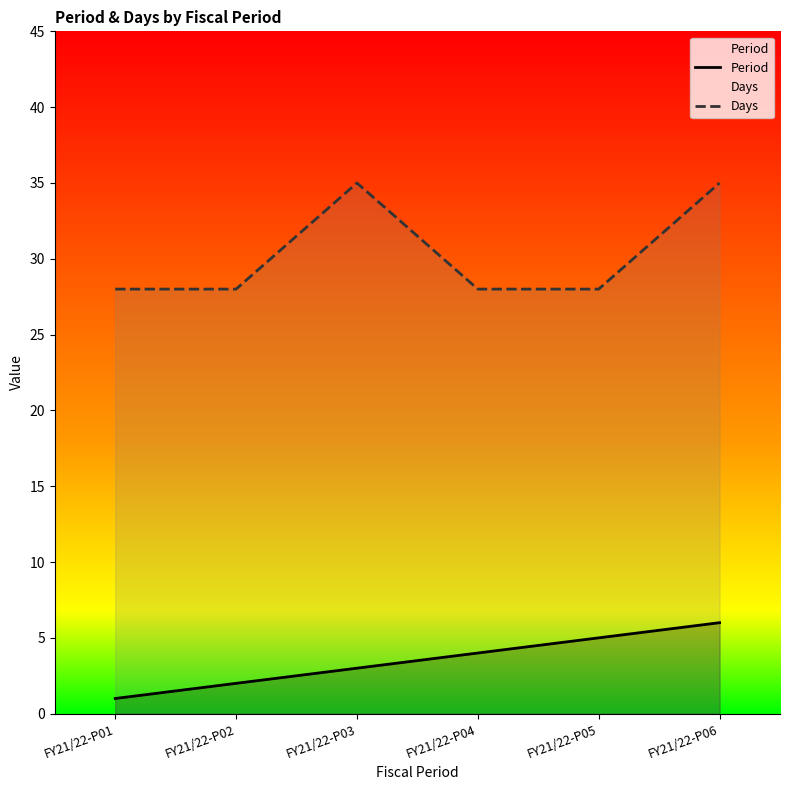

In Days, how many points are higher than both neighbors (excluding endpoints)?

1